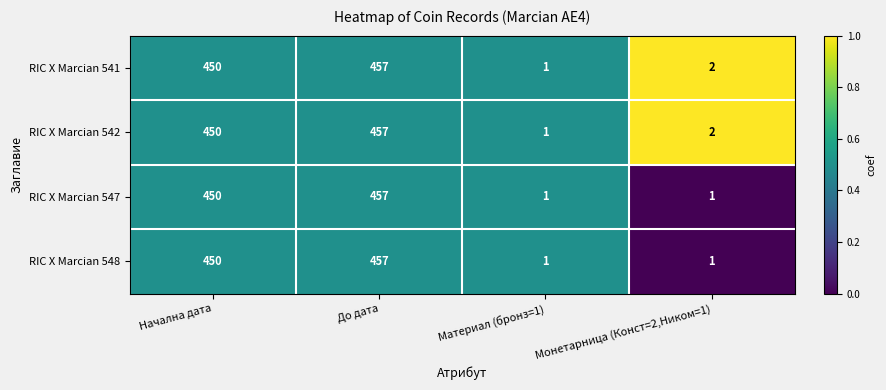

How many data points does each series have?

4